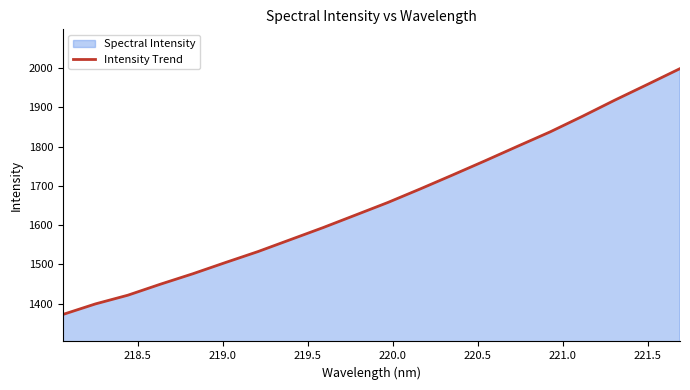

What is the minimum value shown in the chart?

1372.9